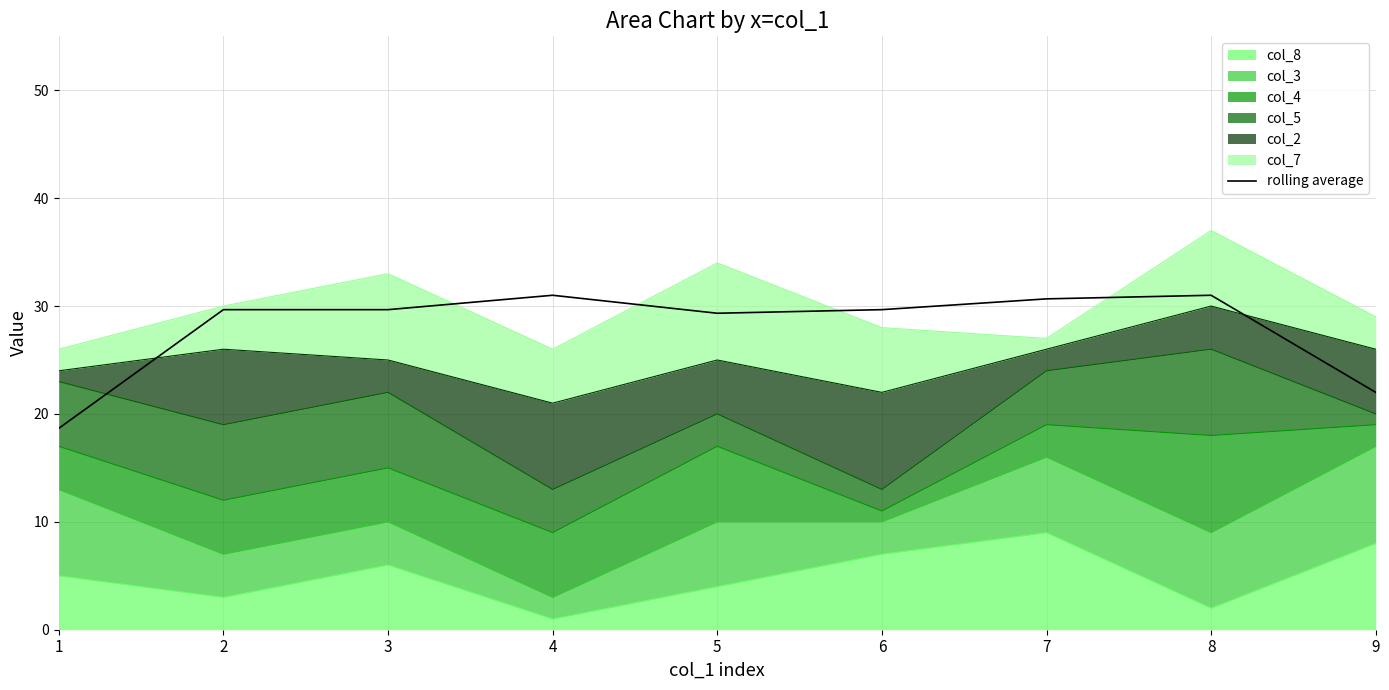

What is the value of the 6th point from the left?

29.7